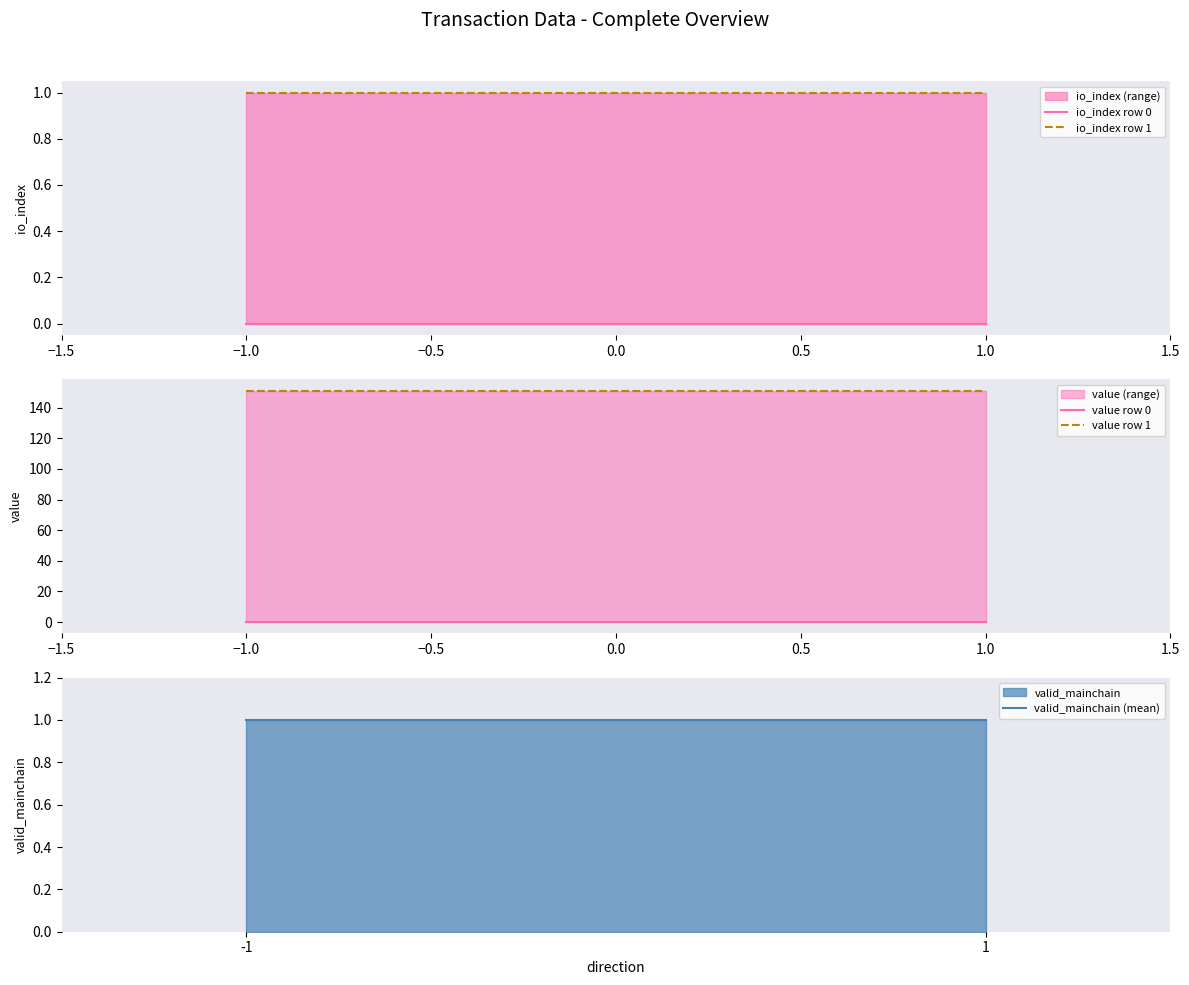

What is the difference between the highest and lowest values at −1.5?

151.0